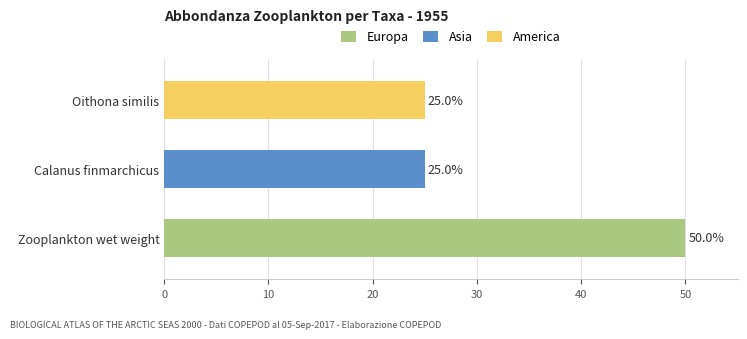

At which category is the sum across all series the highest?

Zooplankton wet weight